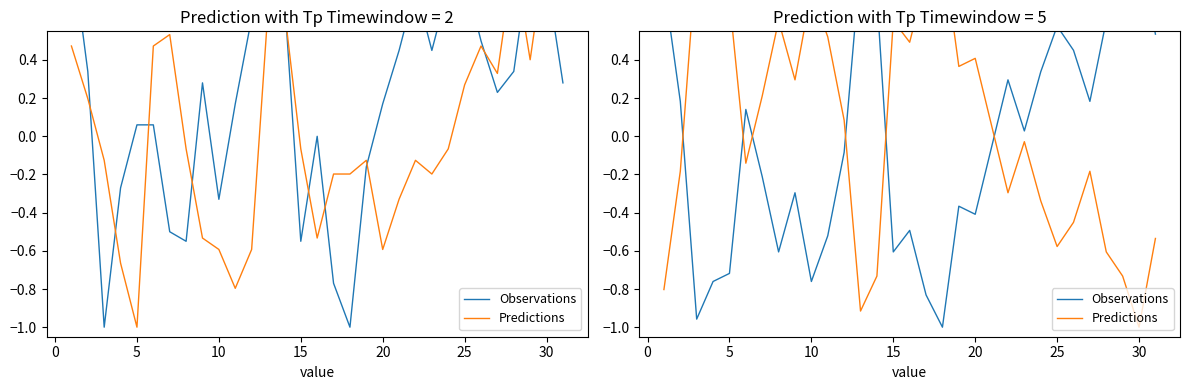

Is the value of Predictions at 17 greater than the value of Observations at 5?

Yes